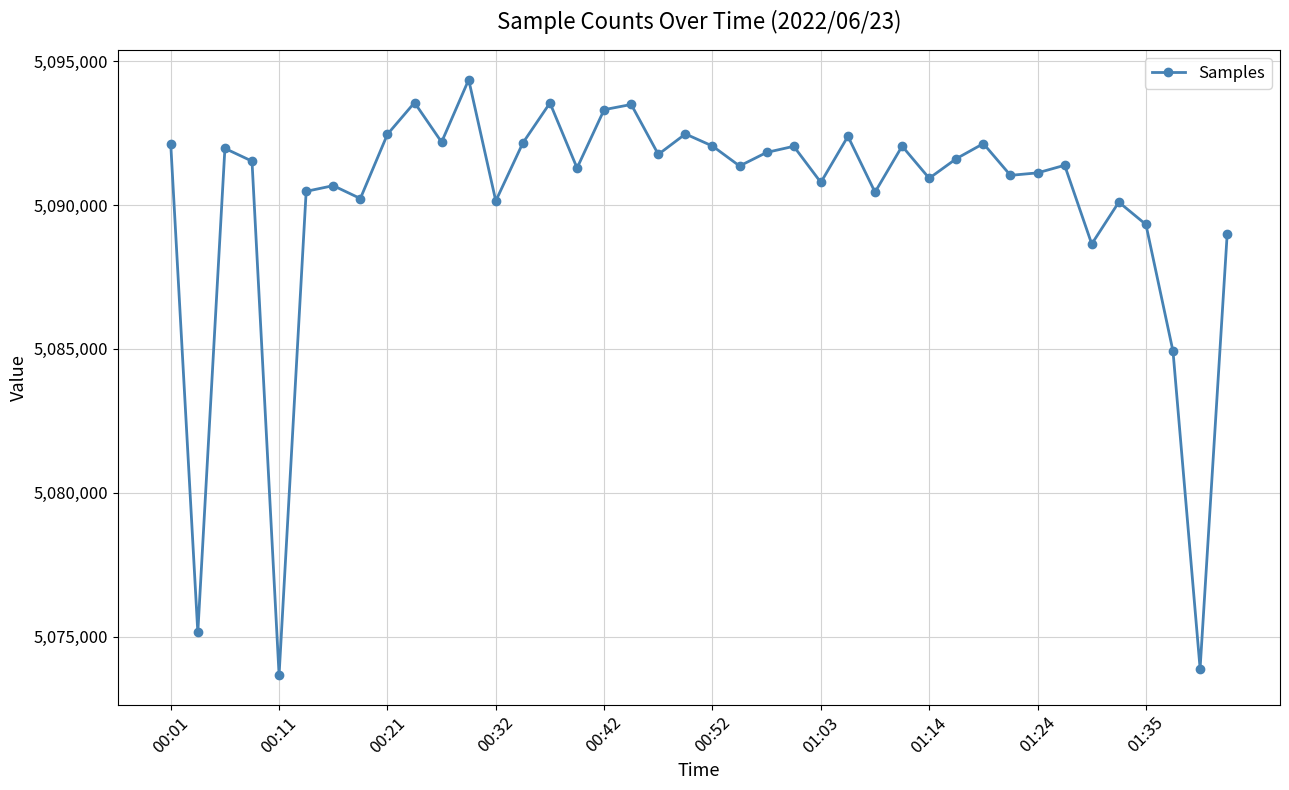

What is the maximum value shown in the chart?

5094357